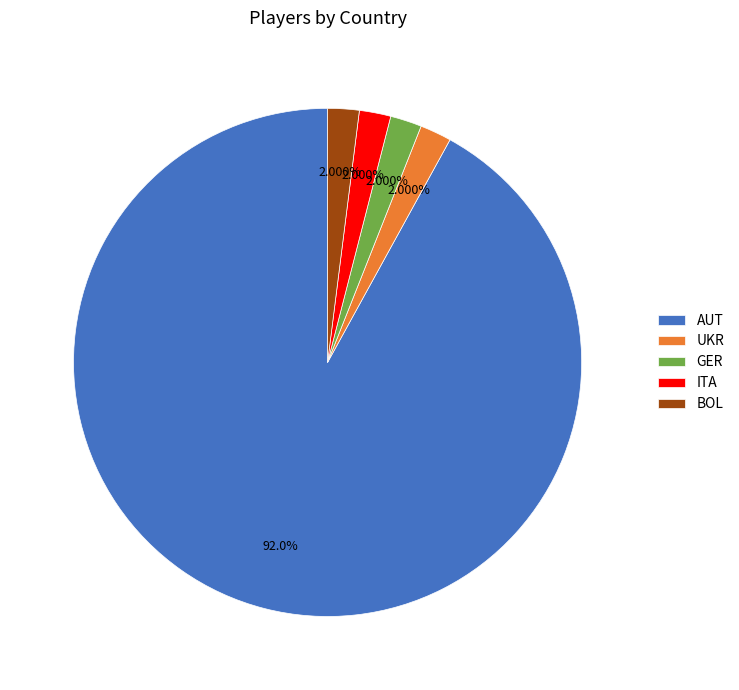

How many slices are in this pie chart?

5